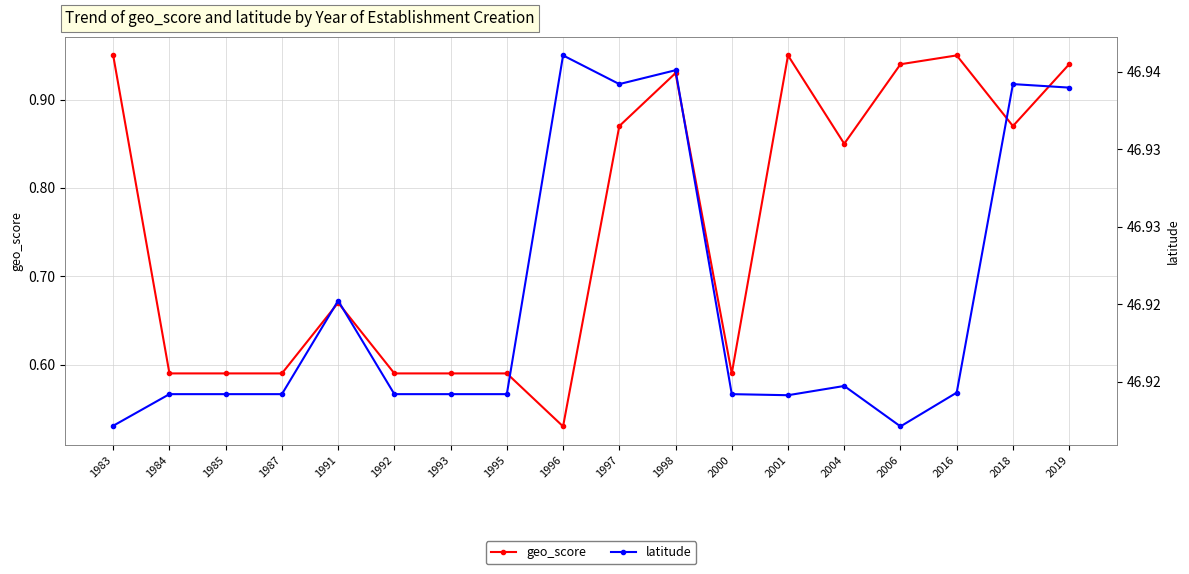

What is the value of the geo_score point at the 17th from the left?

0.9